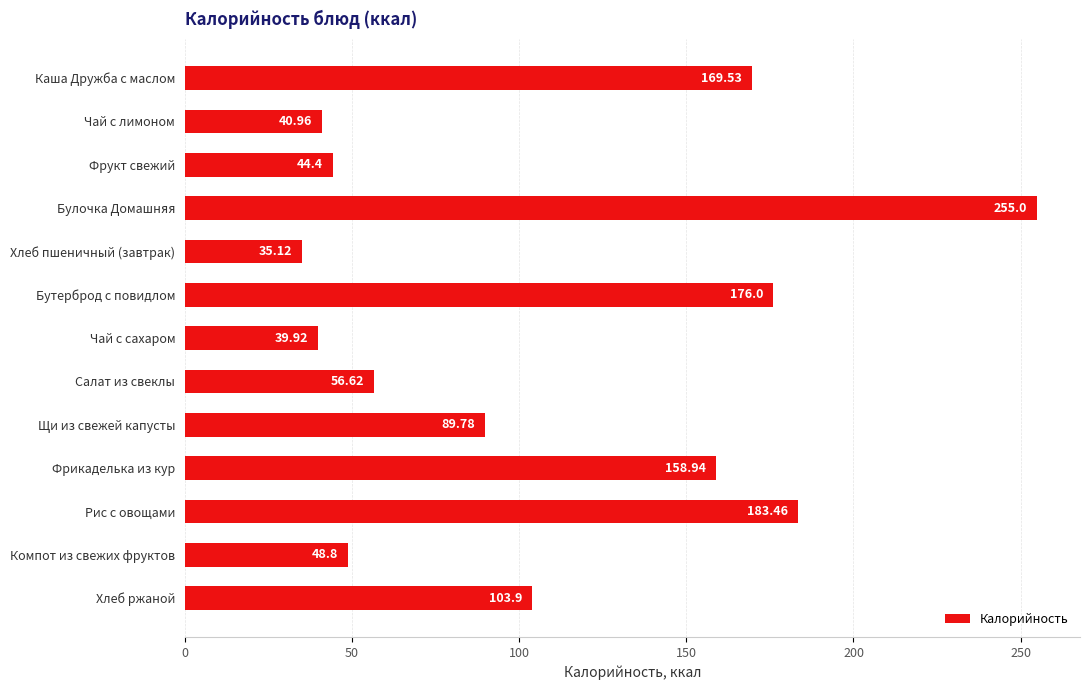

Rank the categories by value from lowest to highest.

Хлеб пшеничный (завтрак), Чай с сахаром, Чай с лимоном, Фрукт свежий, Компот из свежих фруктов, Салат из свеклы, Щи из свежей капусты, Хлеб ржаной, Фрикаделька из кур, Каша Дружба с маслом, Бутерброд с повидлом, Рис с овощами, Булочка Домашняя